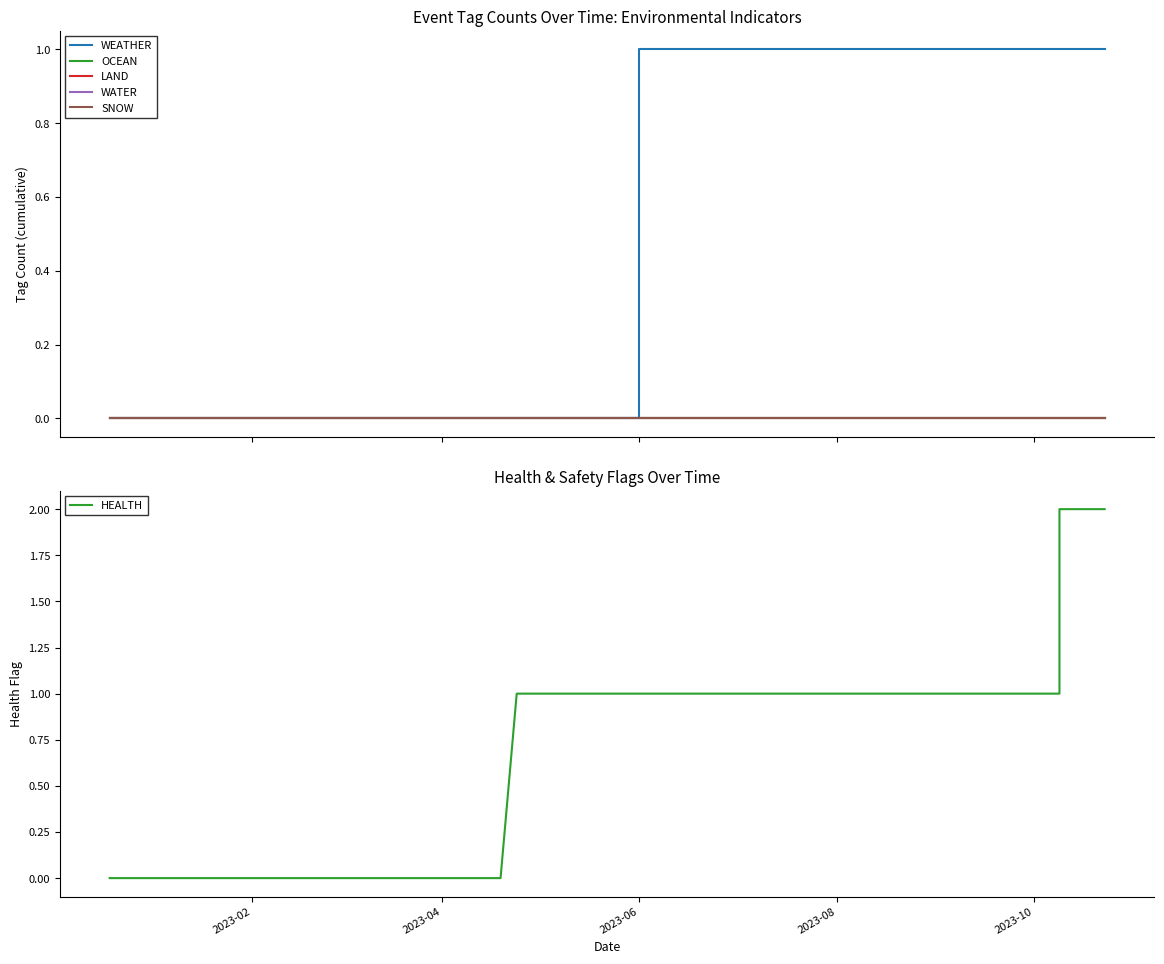

Reading left to right, what are all the values shown in this chart?

WEATHER: 0	0	0	0	0	0	0	0	0	0	0	0	0	0	0	0	0	0	0	0	1	1	1	1	1	1	1	1	1	1	1	1	1	1	1	1	1	1	1	1
OCEAN: 0	0	0	0	0	0	0	0	0	0	0	0	0	0	0	0	0	0	0	0	0	0	0	0	0	0	0	0	0	0	0	0	0	0	0	0	0	0	0	0
LAND: 0	0	0	0	0	0	0	0	0	0	0	0	0	0	0	0	0	0	0	0	0	0	0	0	0	0	0	0	0	0	0	0	0	0	0	0	0	0	0	0
WATER: 0	0	0	0	0	0	0	0	0	0	0	0	0	0	0	0	0	0	0	0	0	0	0	0	0	0	0	0	0	0	0	0	0	0	0	0	0	0	0	0
SNOW: 0	0	0	0	0	0	0	0	0	0	0	0	0	0	0	0	0	0	0	0	0	0	0	0	0	0	0	0	0	0	0	0	0	0	0	0	0	0	0	0
HEALTH: 0	0	0	0	0	0	0	0	0	0	0	0	0	0	1	1	1	1	1	1	1	1	1	1	1	1	1	1	1	1	1	1	1	1	1	2	2	2	2	2